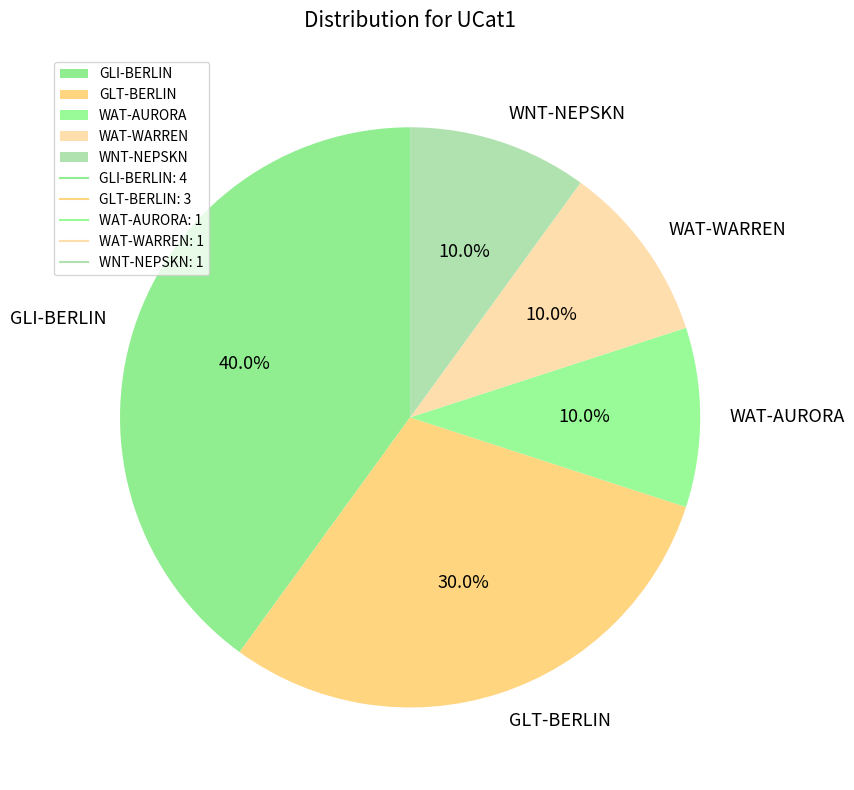

Count the number of slices in the pie.

5